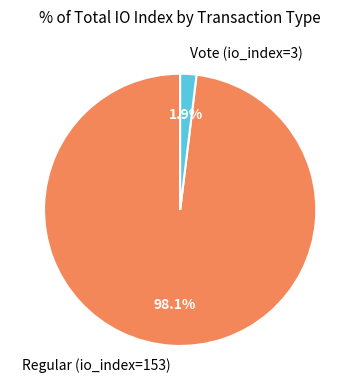

What is the largest slice in the pie chart?

Regular (io_index=153)